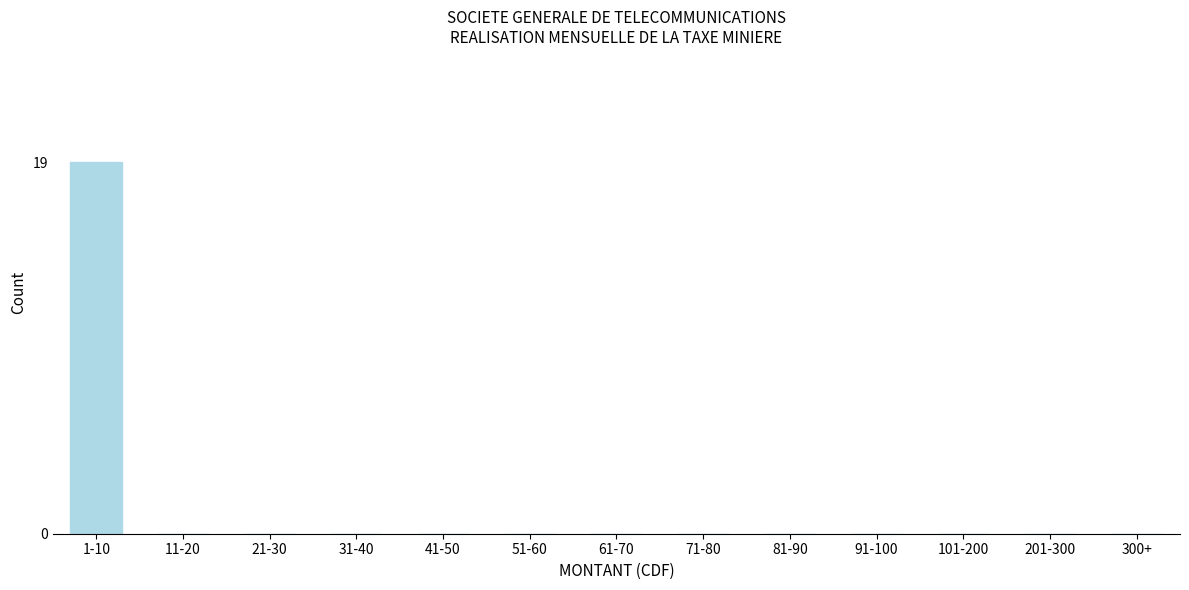

Reading left to right, what are all the values shown in this chart?

1-10=19	11-20=0	21-30=0	31-40=0	41-50=0	51-60=0	61-70=0	71-80=0	81-90=0	91-100=0	101-200=0	201-300=0	300+=0